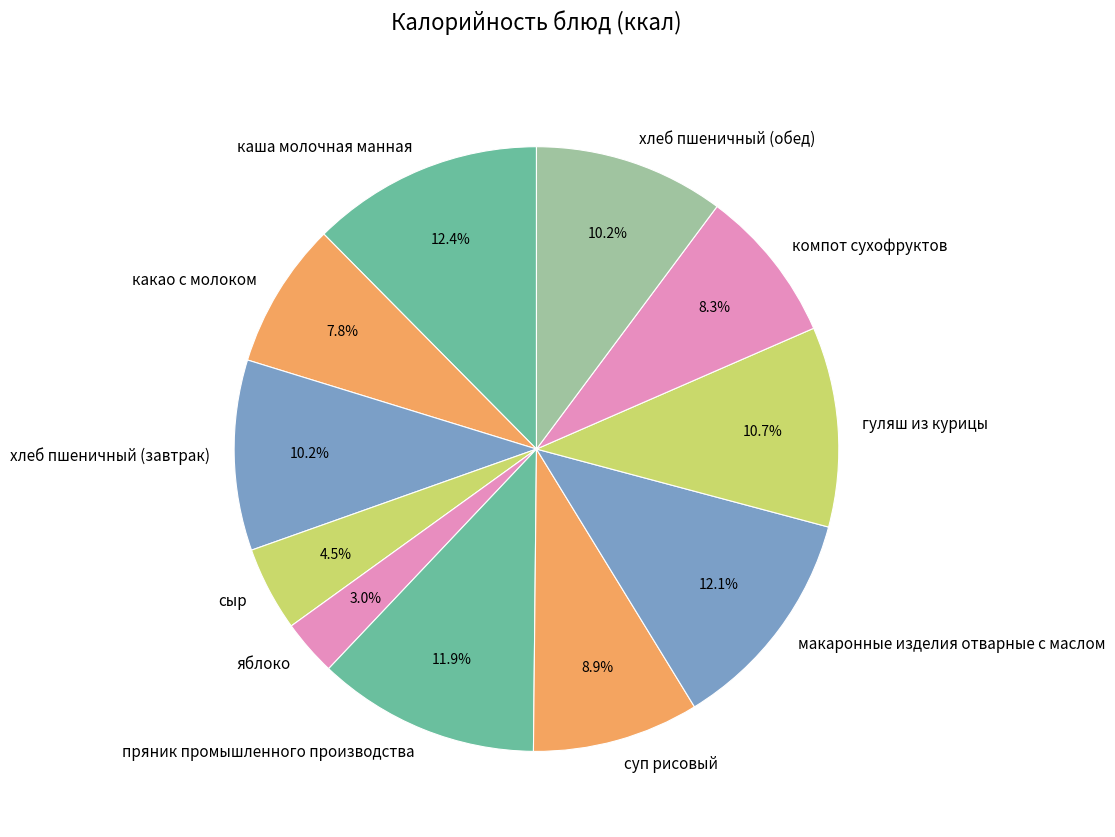

Does any single category account for the majority?

No